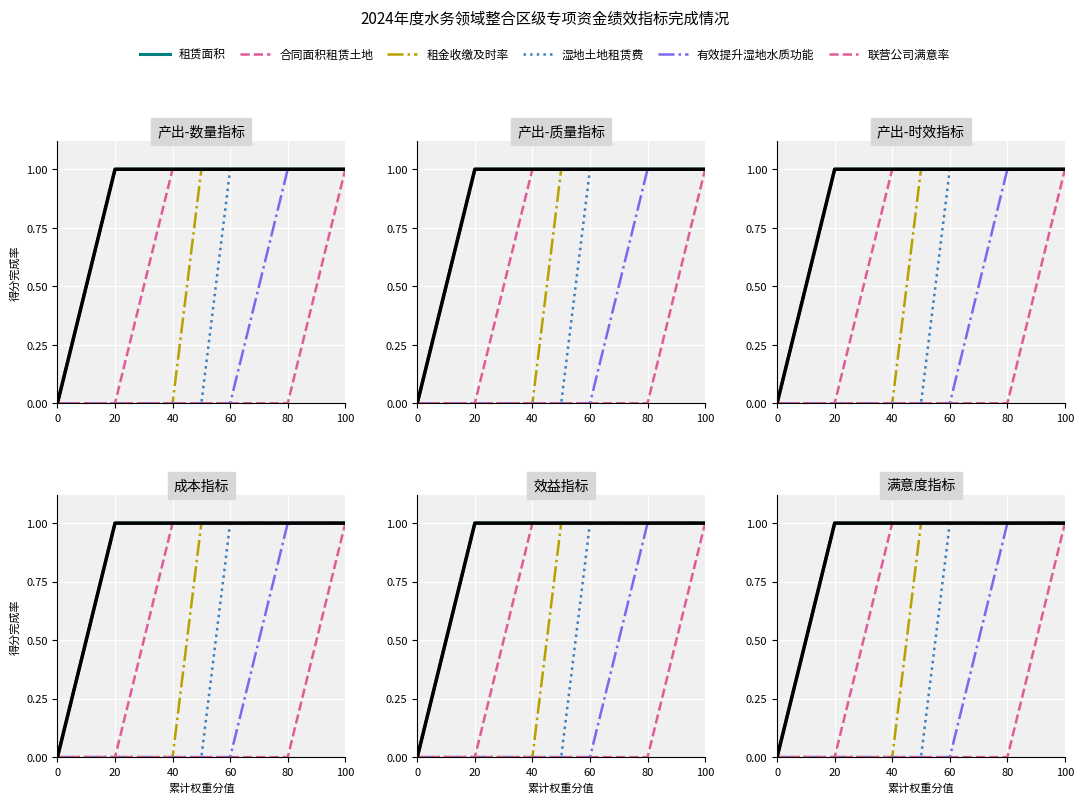

True or false: 湿地土地租赁费 has a value of 0 at 20.

False